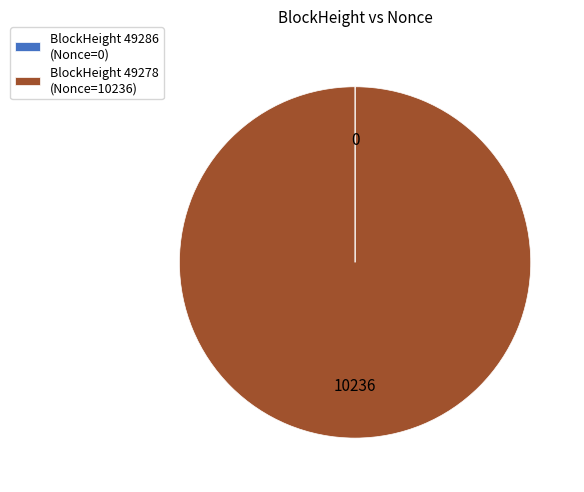

Which category has the biggest portion of the pie?

BlockHeight 49278 (Nonce=10236)